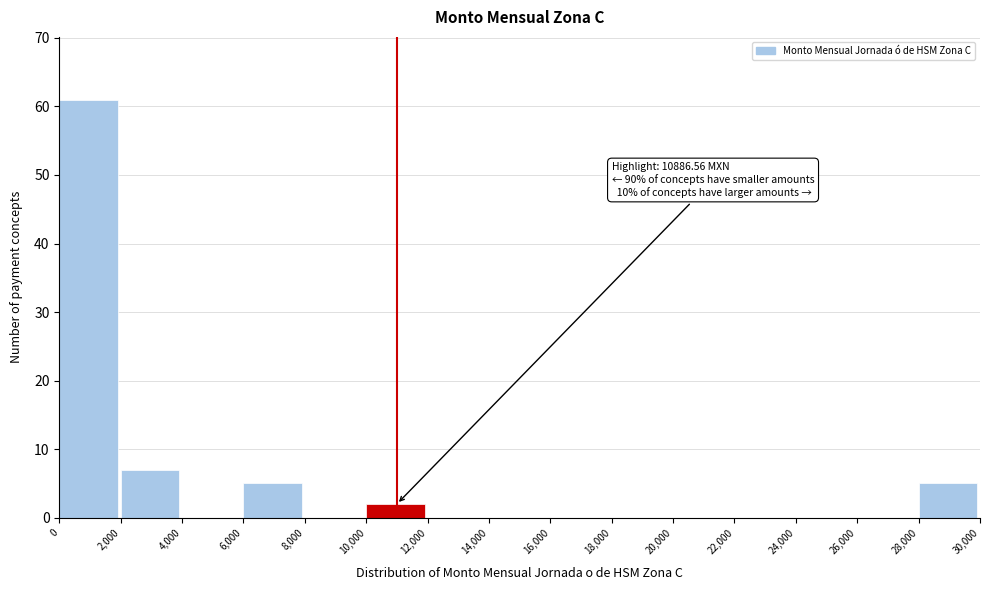

Over which range of the x-axis is the bar tallest?

0 to 2,000